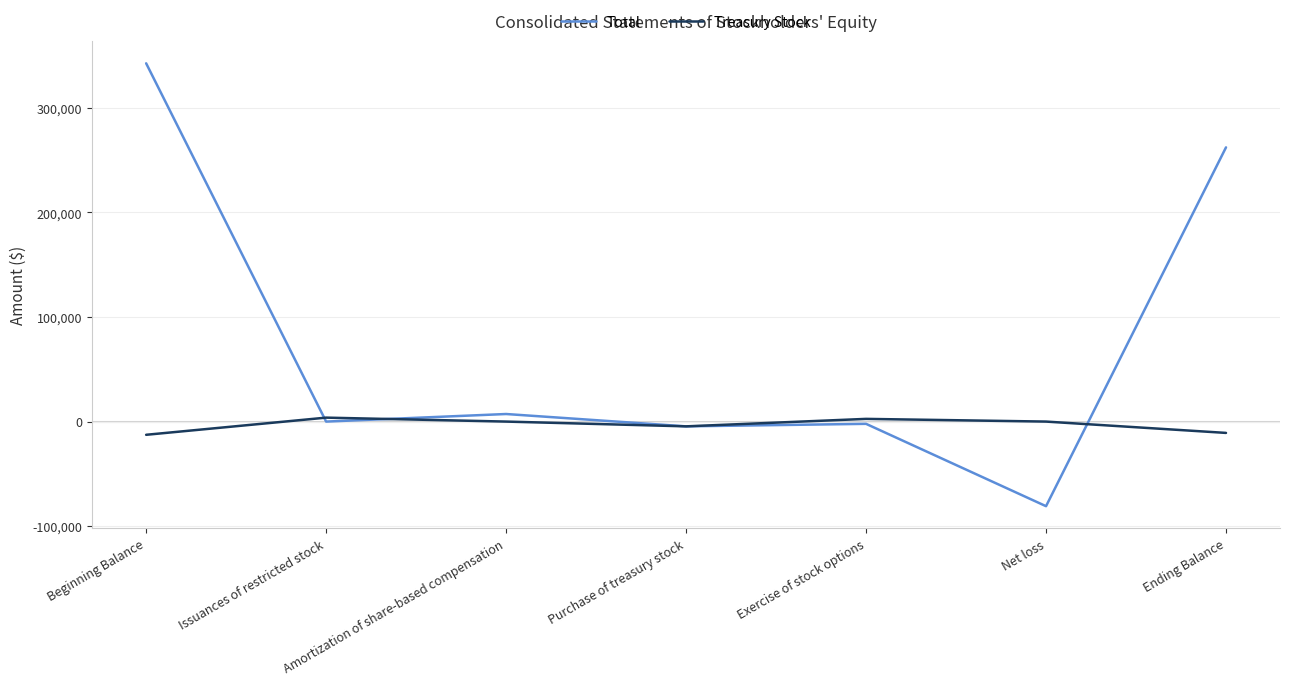

What is the minimum value shown in the chart?

-80919